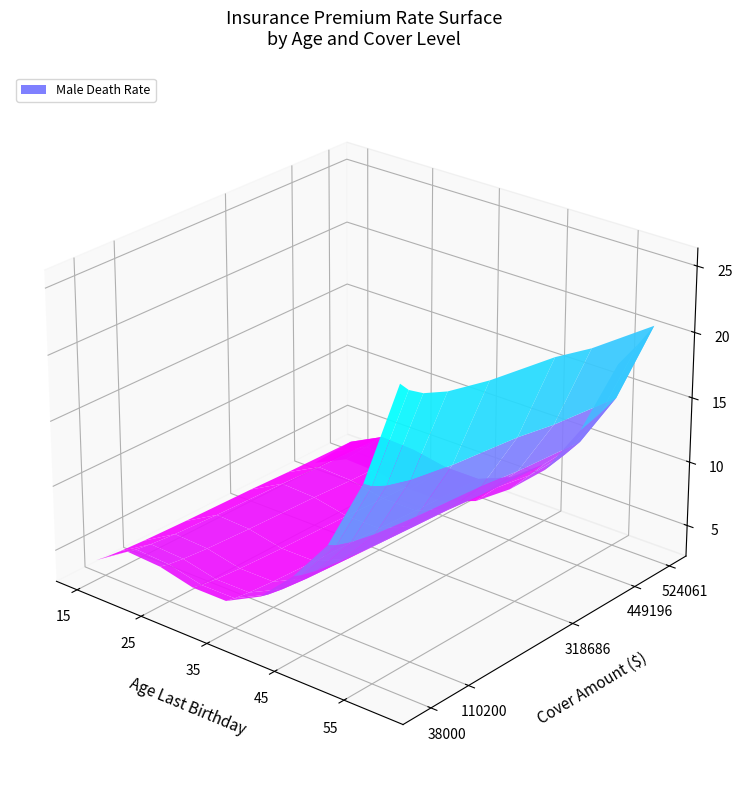

What is the difference between the 45 values at 1 and 0?

1.7